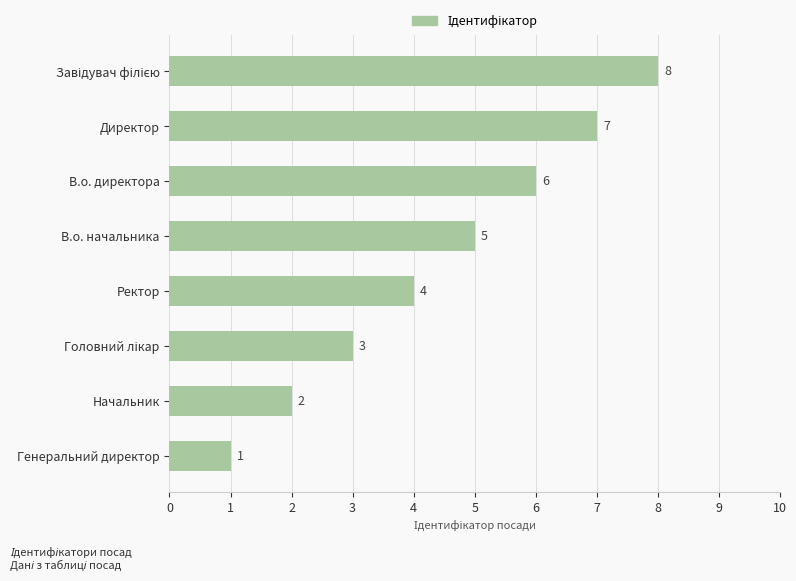

The value at В.о. директора is 10. True or false?

False